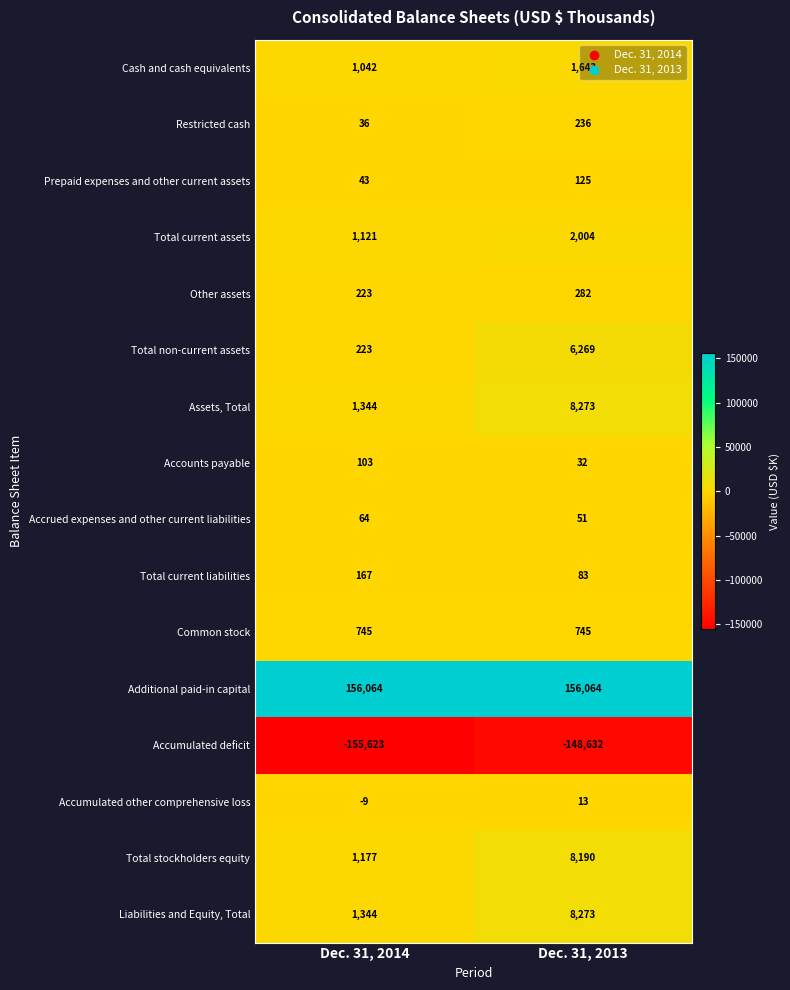

Is it true that Cash and cash equivalents equals 1423 at Dec. 31, 2014?

False